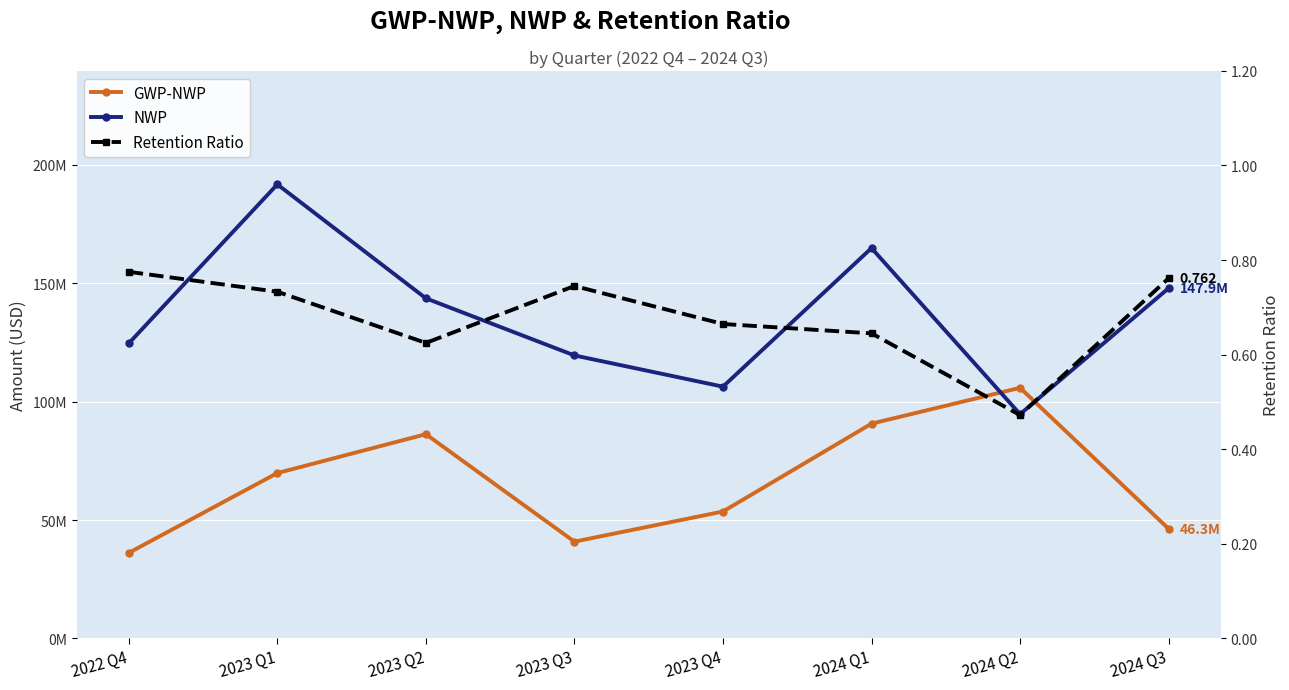

What is the sum of all GWP-NWP values?

529508000.0